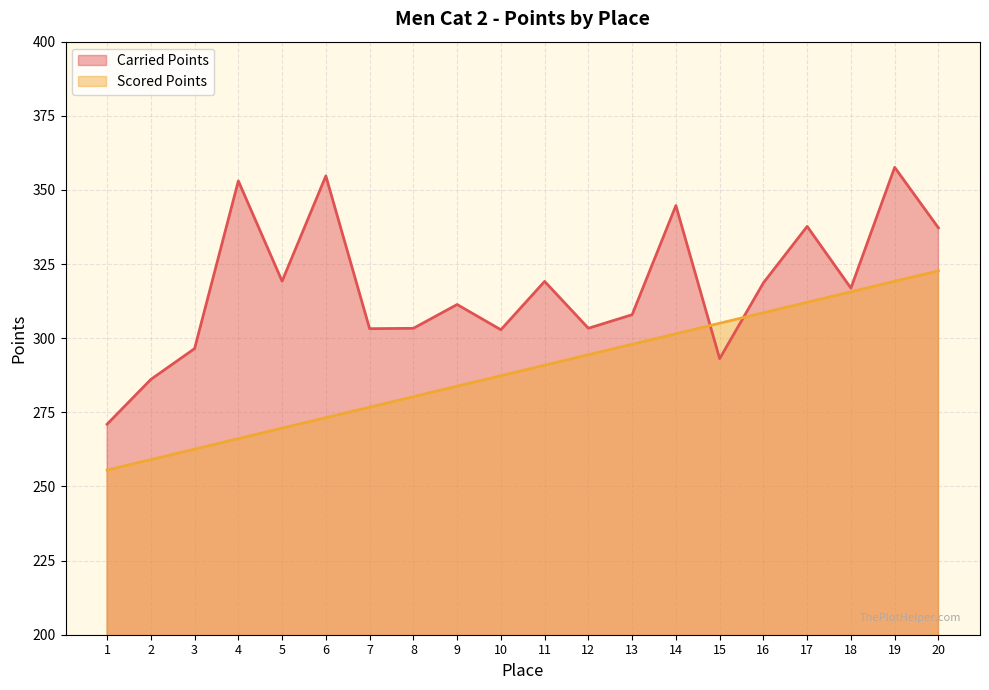

What is the spread (max minus min) of values at 5?

49.6